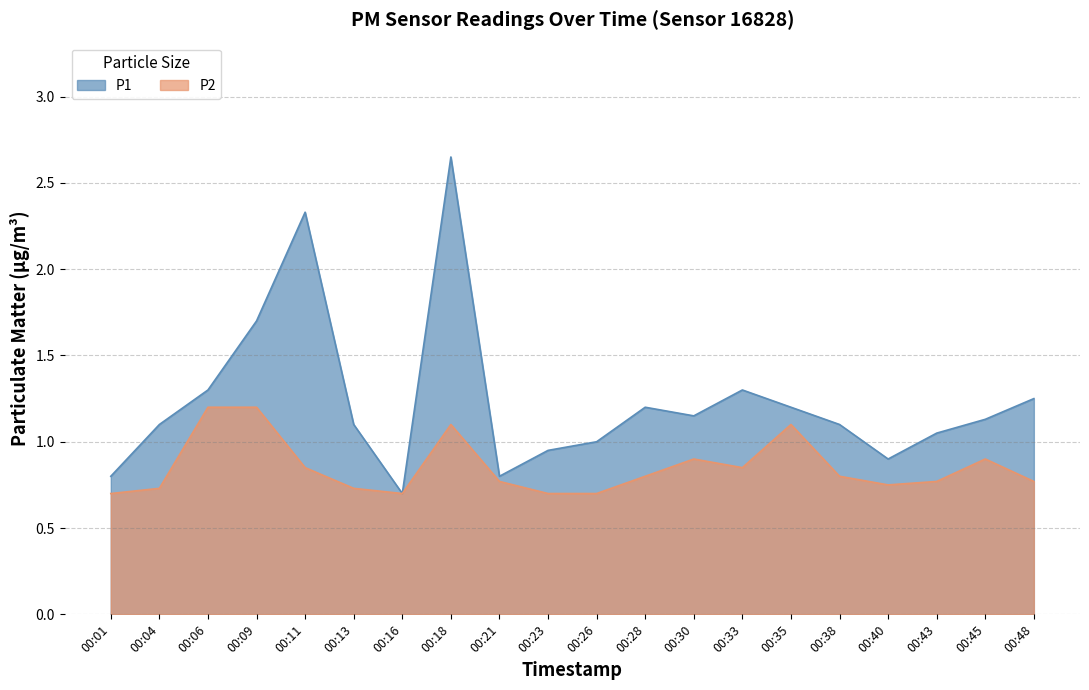

How many distinct data groups are displayed?

2